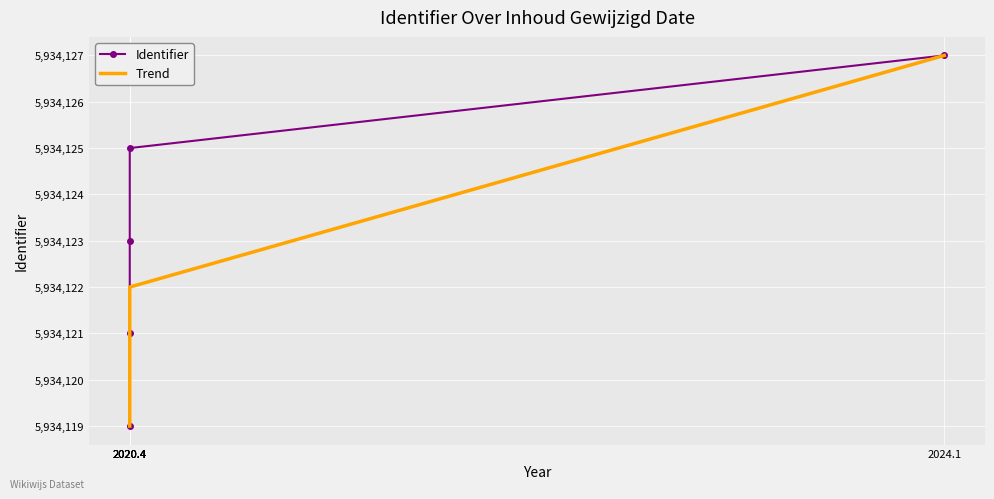

What is the label of the 3rd point from the right?

2020.4